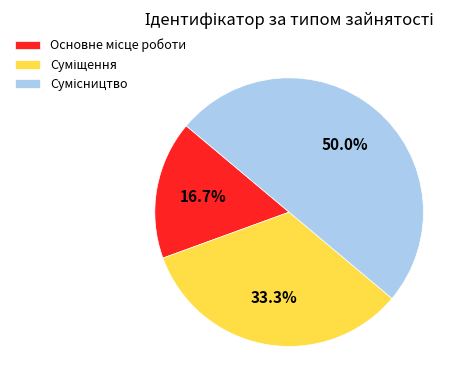

Rank the categories by value from highest to lowest.

Сумісництво, Суміщення, Основне місце роботи